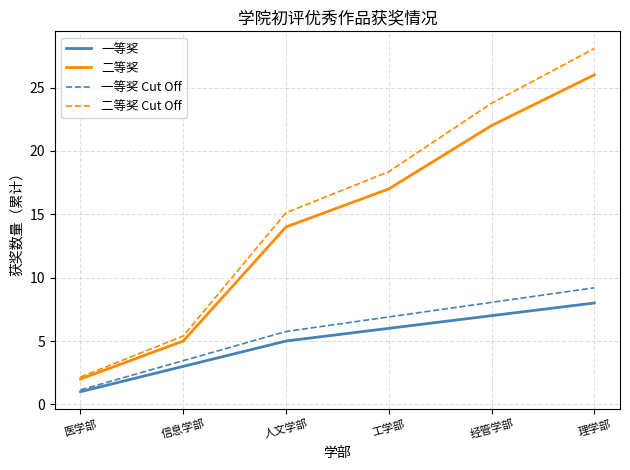

Which series changed the most between 信息学部 and 理学部?

二等奖 Cut Off